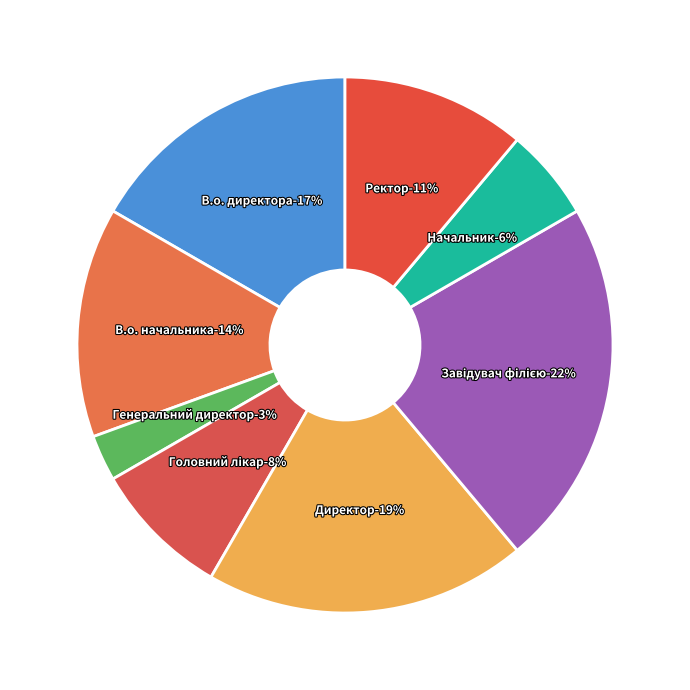

To the nearest percent, what is the difference between the largest and smallest slice percentages?

19%